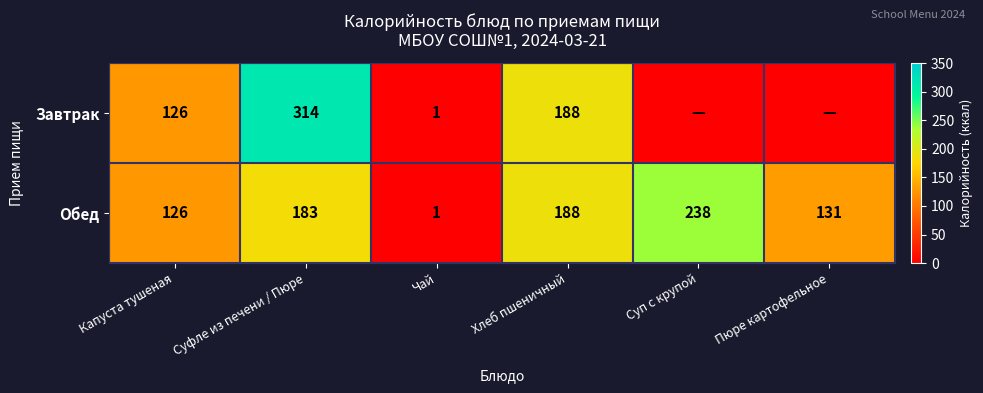

Which category has the highest value in the Обед series?

Суп с крупой